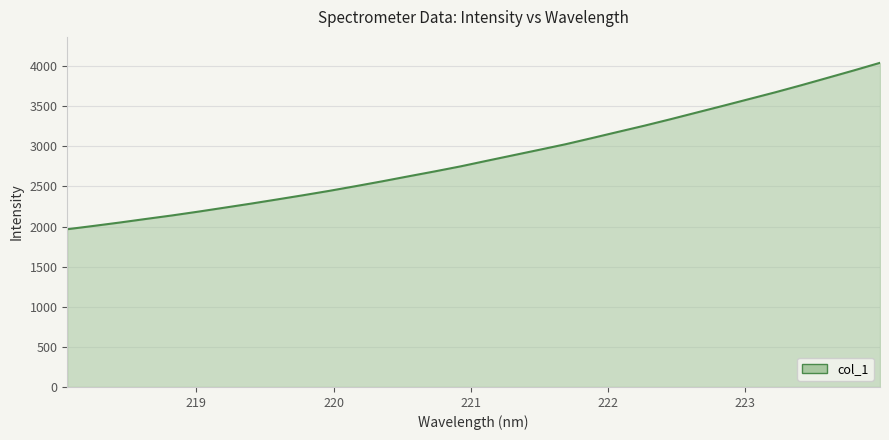

What is the maximum value shown in the chart?

4041.3